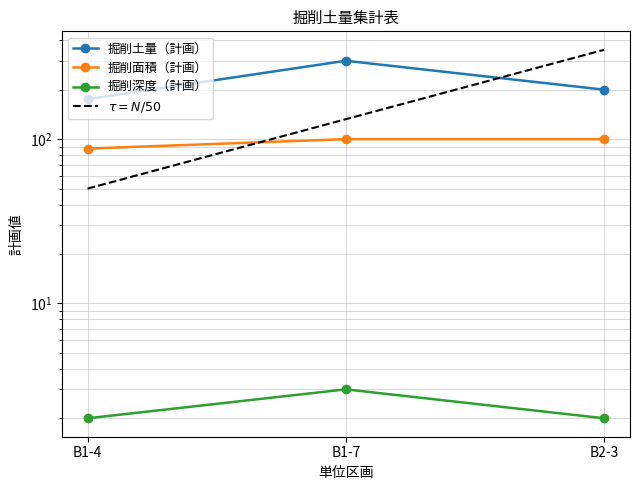

At which category is the sum across all series the highest?

B1-7